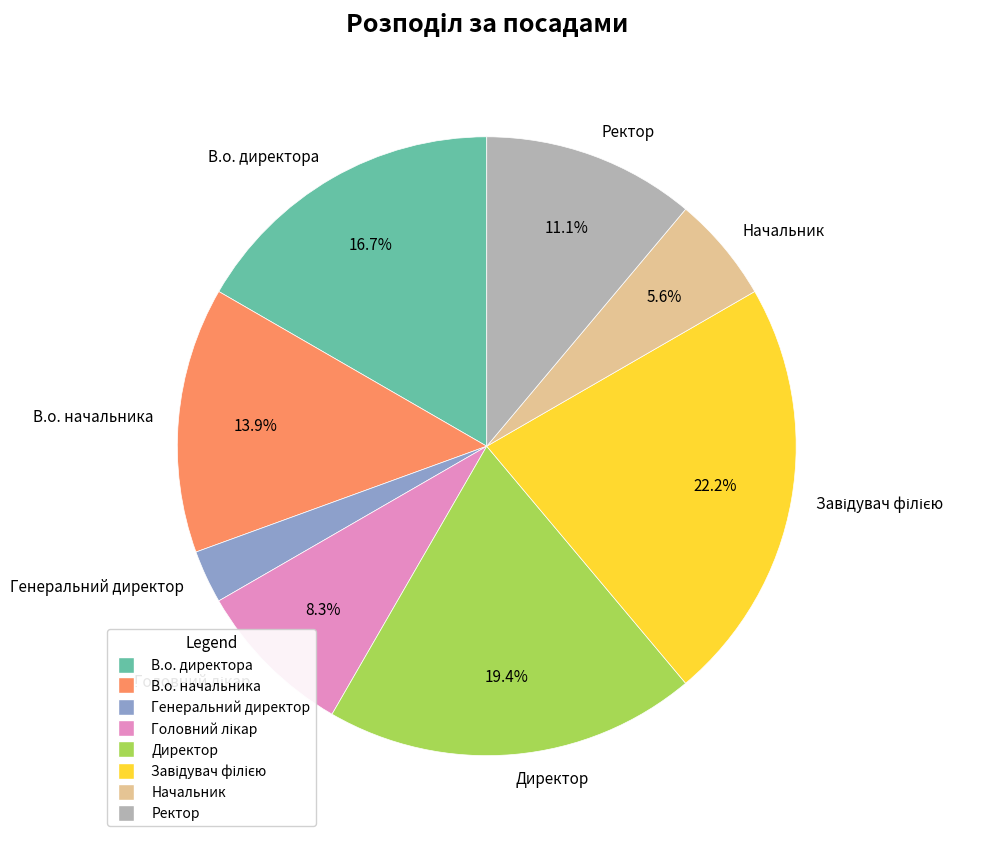

Which slice is the smallest?

Генеральний директор